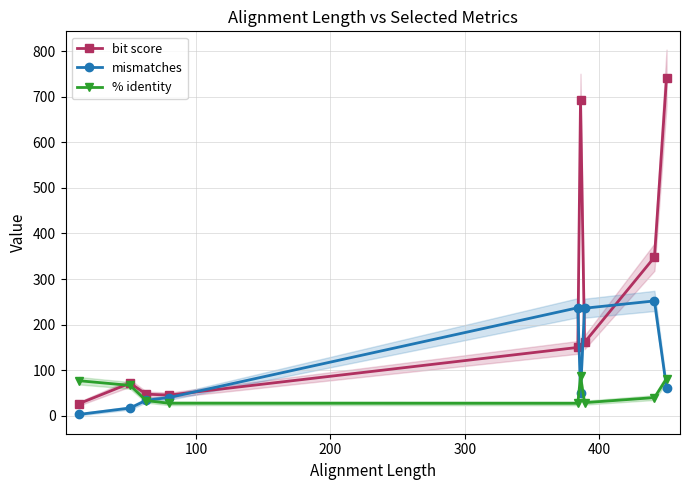

What is the value of the mismatches point at the 7th from the left?

236.0